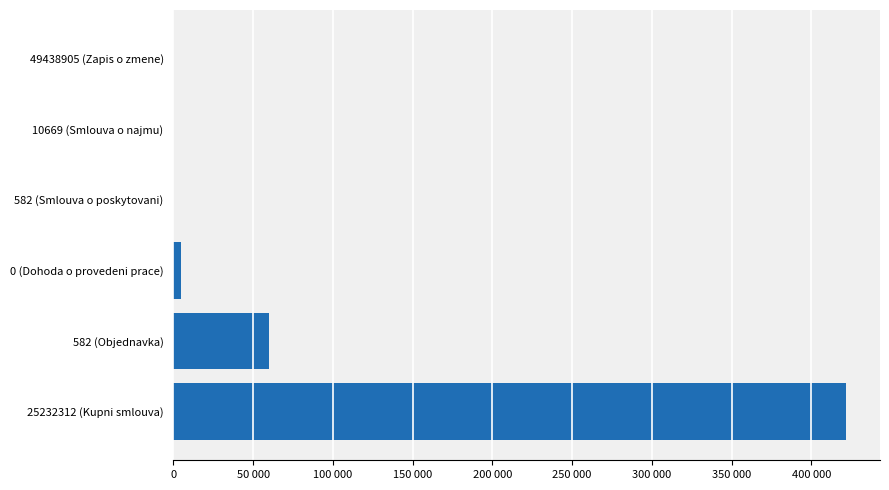

Are the bars horizontal?

Yes